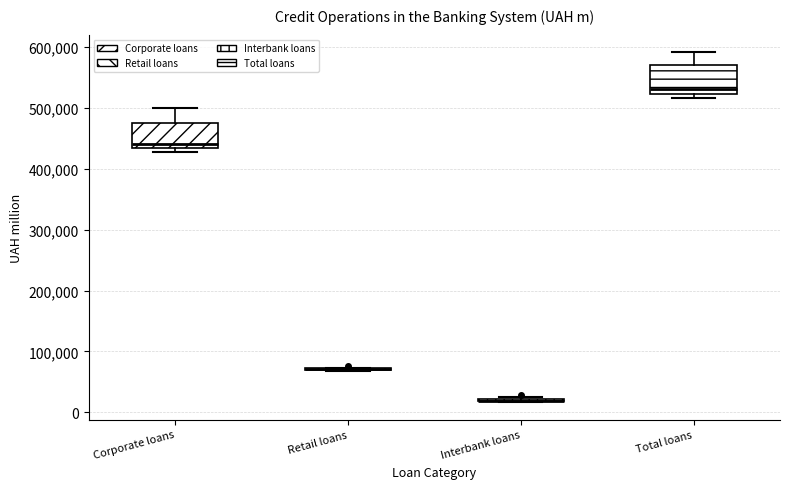

Reading left to right, transcribe this box plot: for each box, give where its median line is, the range the box spans, and where its two whiskers end, as read against the y-axis. The values are not printed on the chart, so give them approximately, as read against the axis.

Corporate loans: median 440000, box 430000 to 470000, whiskers 430000 (just below the box's lower edge) to 500000
Retail loans: box collapsed to a line at 70000, whiskers 70000 to 70000
Interbank loans: box collapsed to a line at 20000, whiskers 20000 to 30000
Total loans: median 530000, box 520000 to 570000, whiskers 520000 (just below the box's lower edge) to 590000